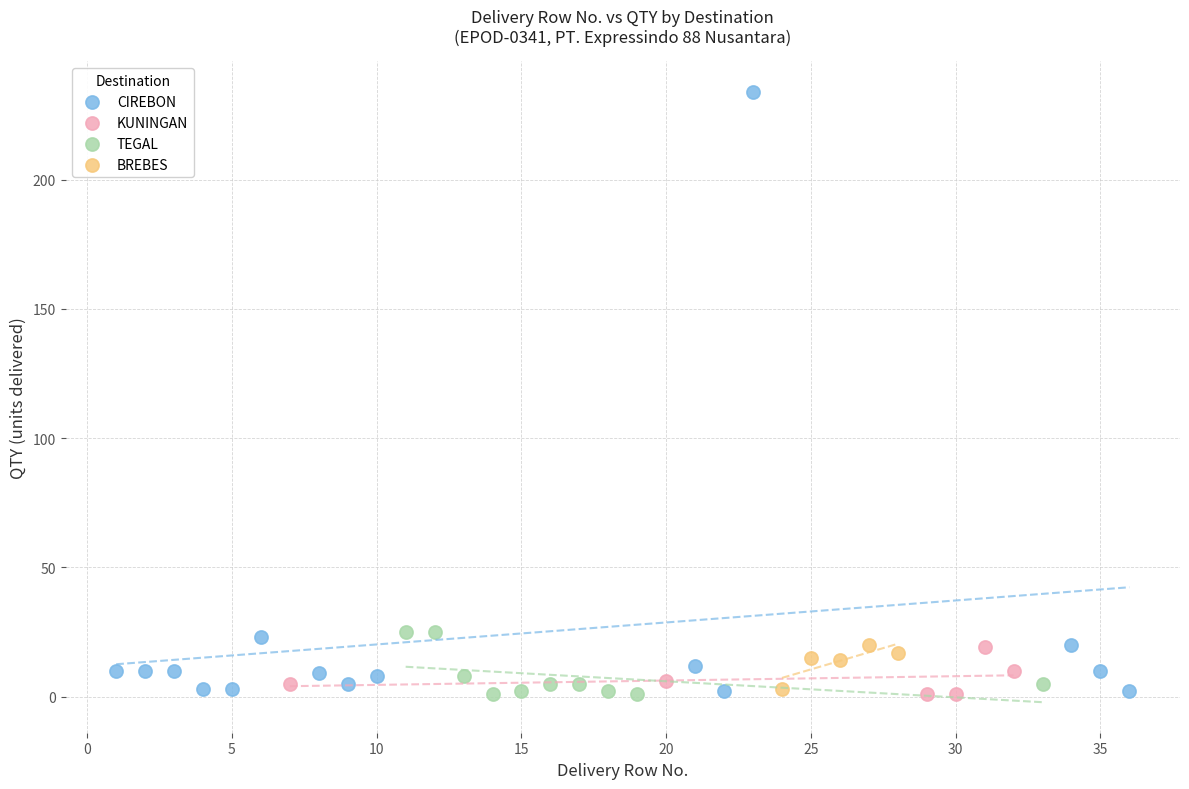

Which series reaches the maximum Y coordinate?

CIREBON